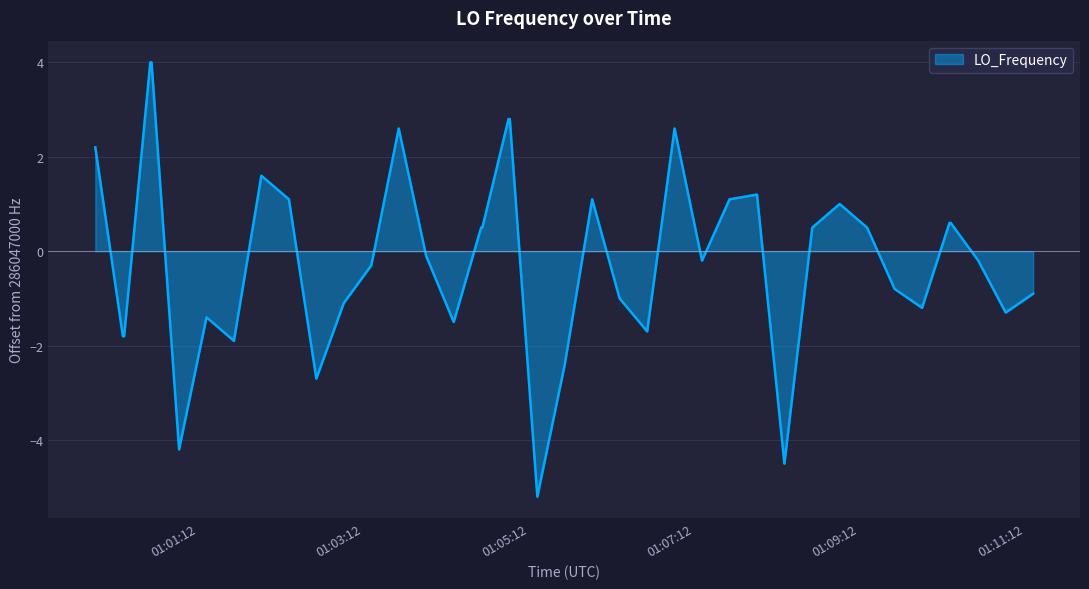

What is the greatest value displayed?

4.0